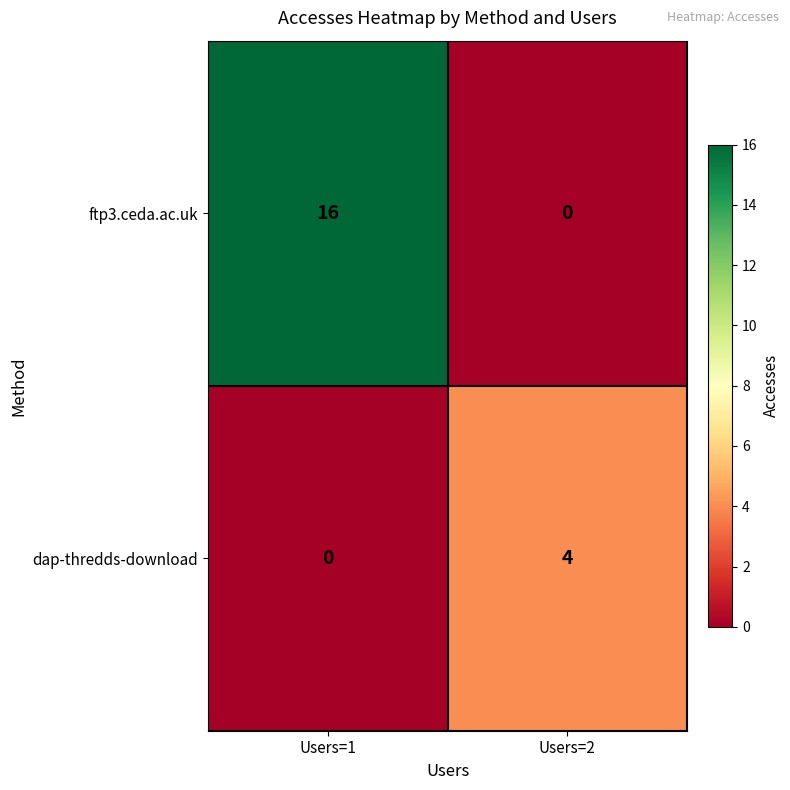

Rank the series at Users=2 from highest to lowest value.

dap-thredds-download, ftp3.ceda.ac.uk